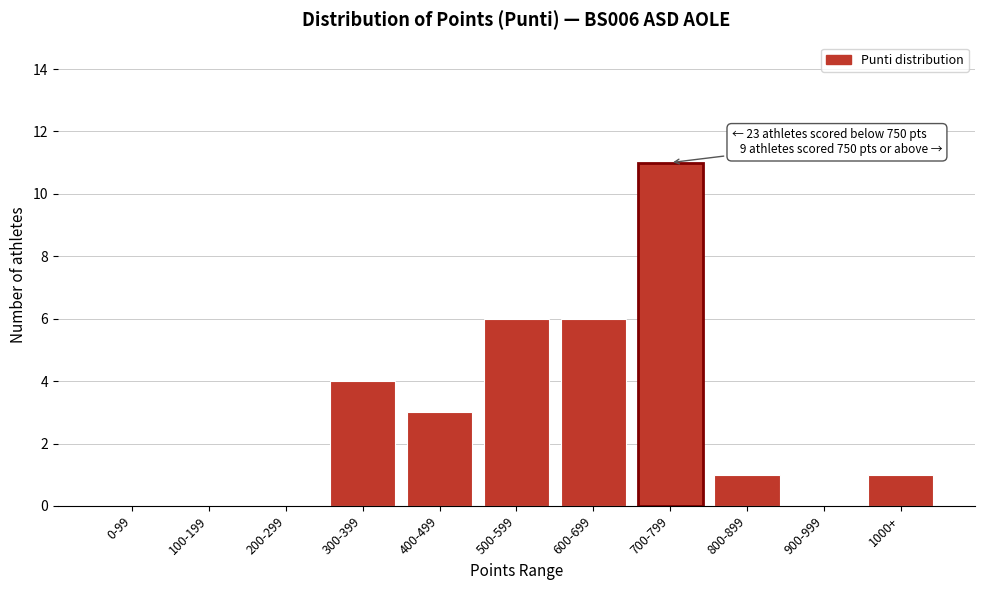

Reading left to right, extract all data points from this chart.

0-99=0	100-199=0	200-299=0	300-399=4	400-499=3	500-599=6	600-699=6	700-799=11	800-899=1	900-999=0	1000+=1